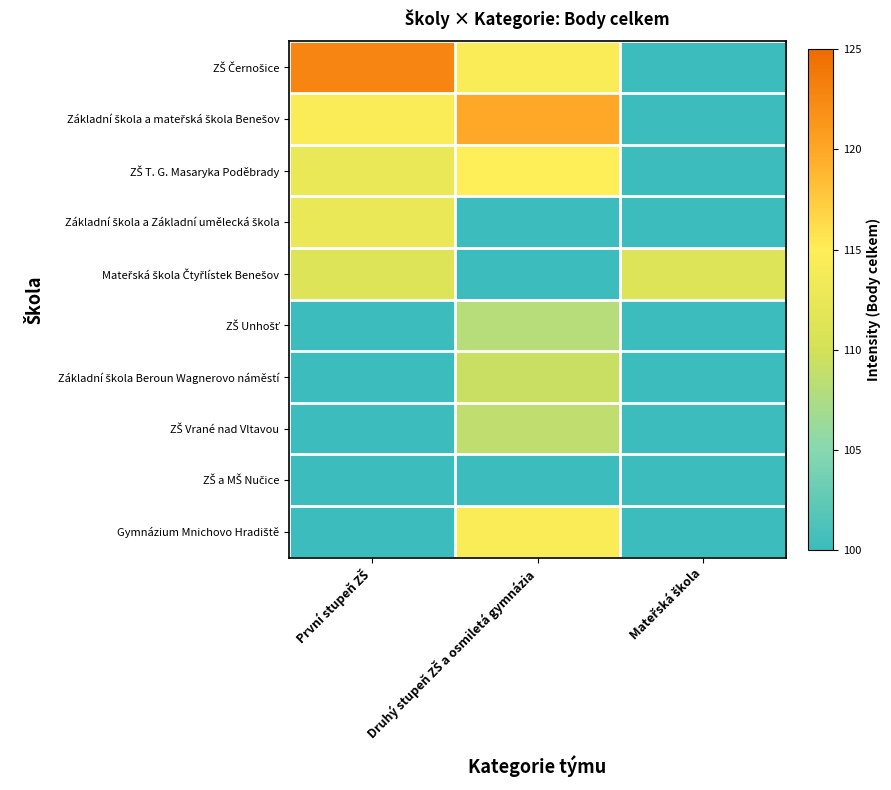

List the series in order of their peak value, highest first.

ZŠ Černošice, Základní škola a mateřská škola Benešov, ZŠ T. G. Masaryka Poděbrady, Základní škola a Základní umělecká škola, Mateřská škola Čtyřlístek Benešov, ZŠ Unhošť, Základní škola Beroun Wagnerovo náměstí, ZŠ Vrané nad Vltavou, ZŠ a MŠ Nučice, Gymnázium Mnichovo Hradiště